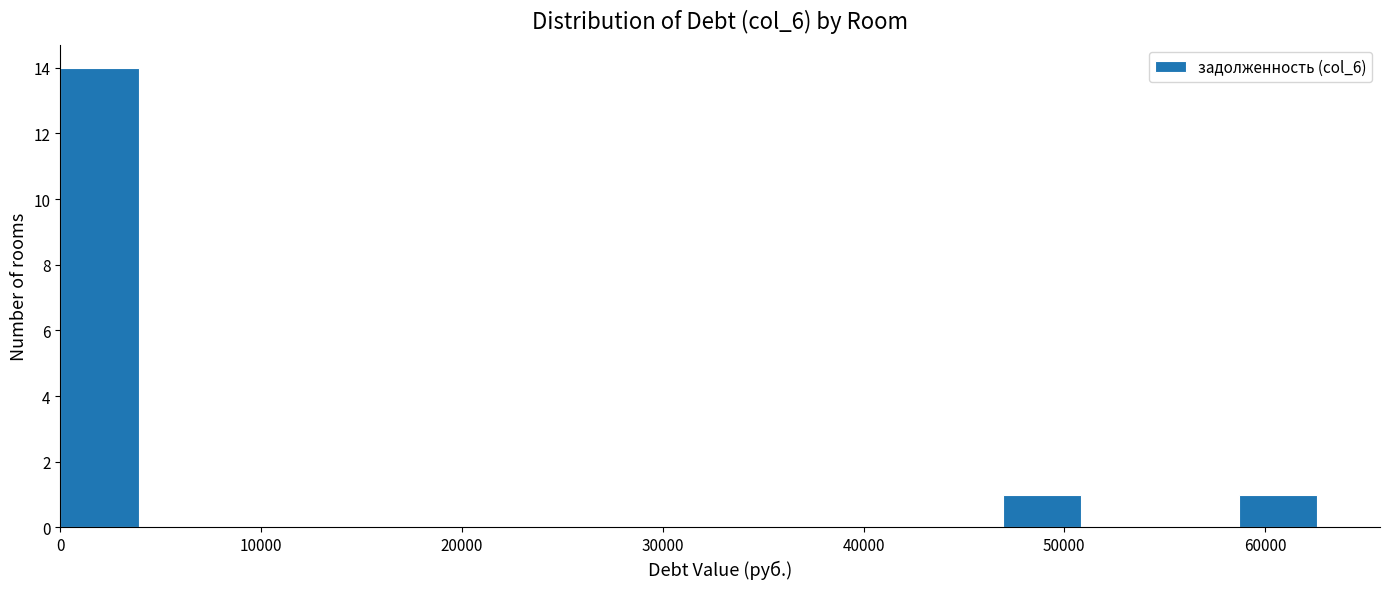

Read against the x-axis, roughly where is the centre of the tallest bar?

2000